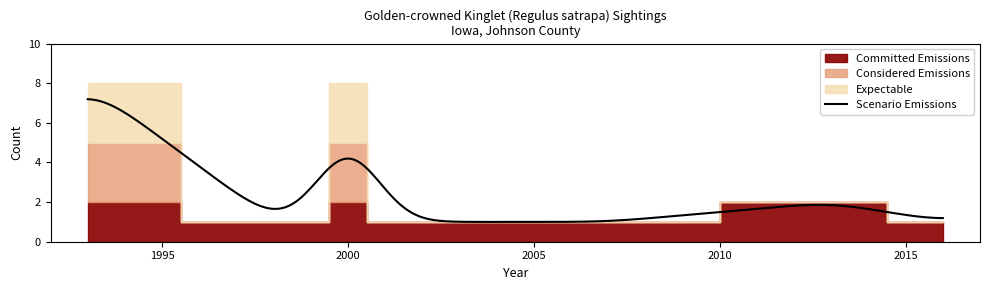

What is the total value across all series at 2001?

3